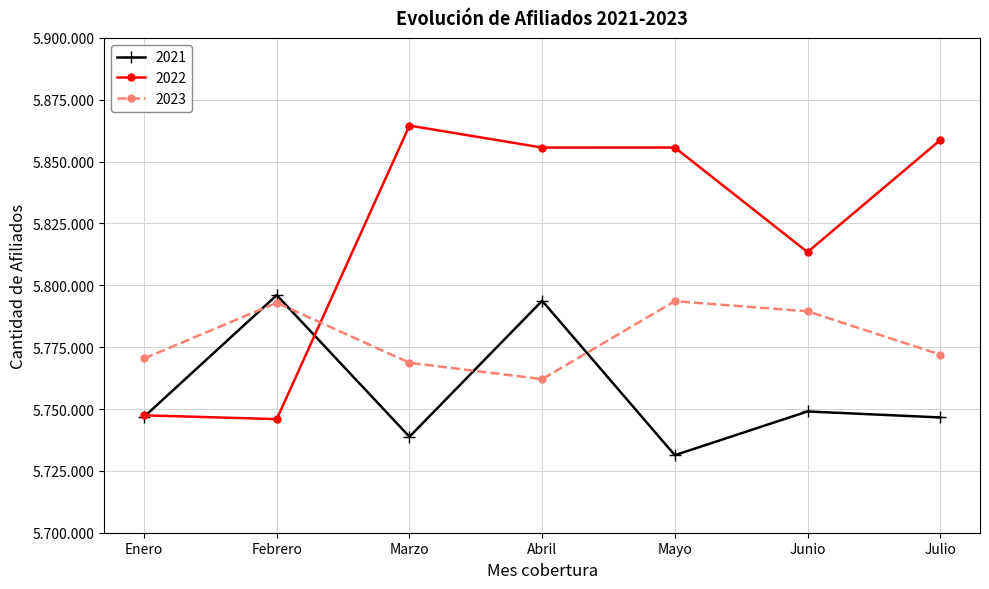

Does the chart have visible grid lines?

Yes